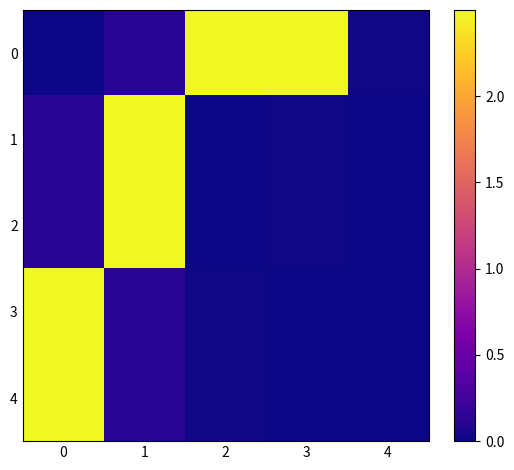

Rank the series by their maximum value, from highest to lowest.

0, 1, 2, 3, 4